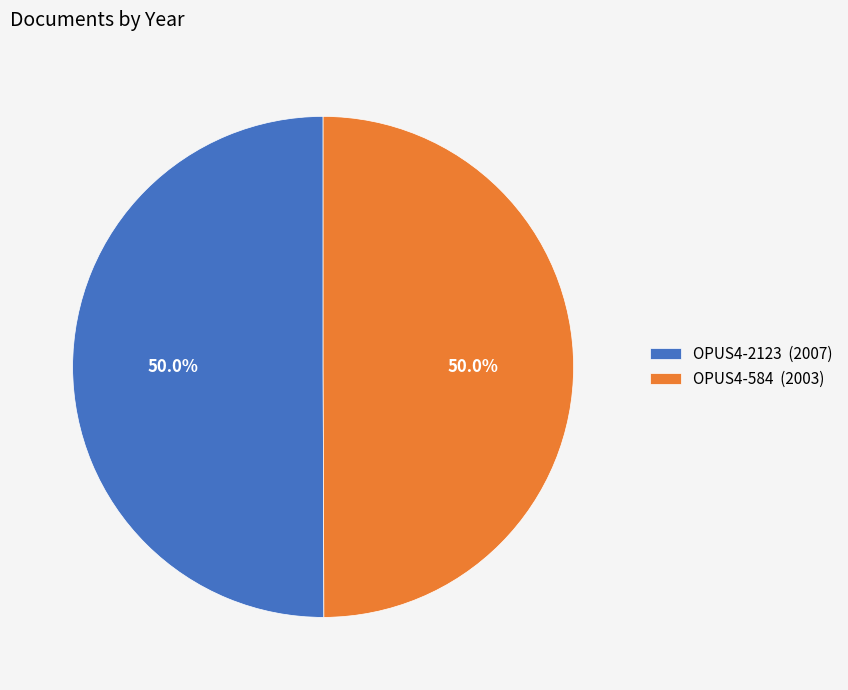

What is the ratio of the value at OPUS4-584 (2003) to the value at OPUS4-2123 (2007)?

1.0